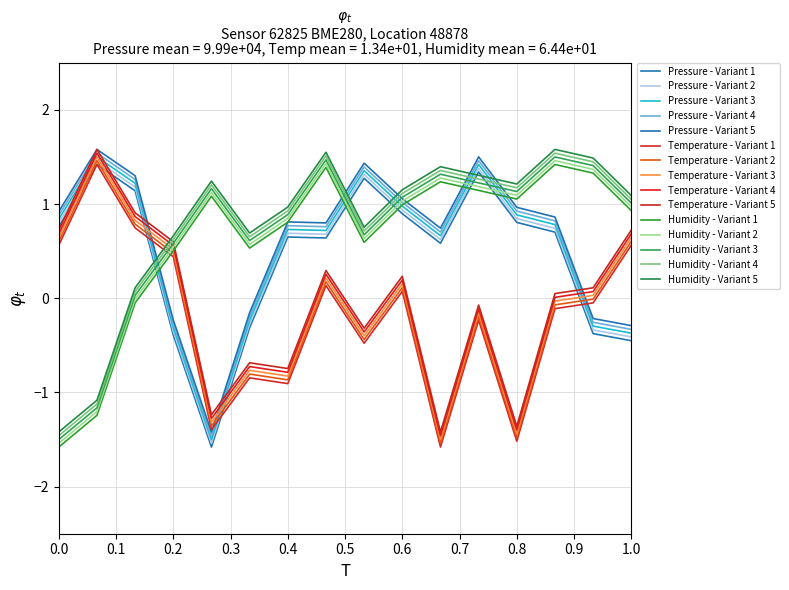

How many categories are shown in the chart?

16